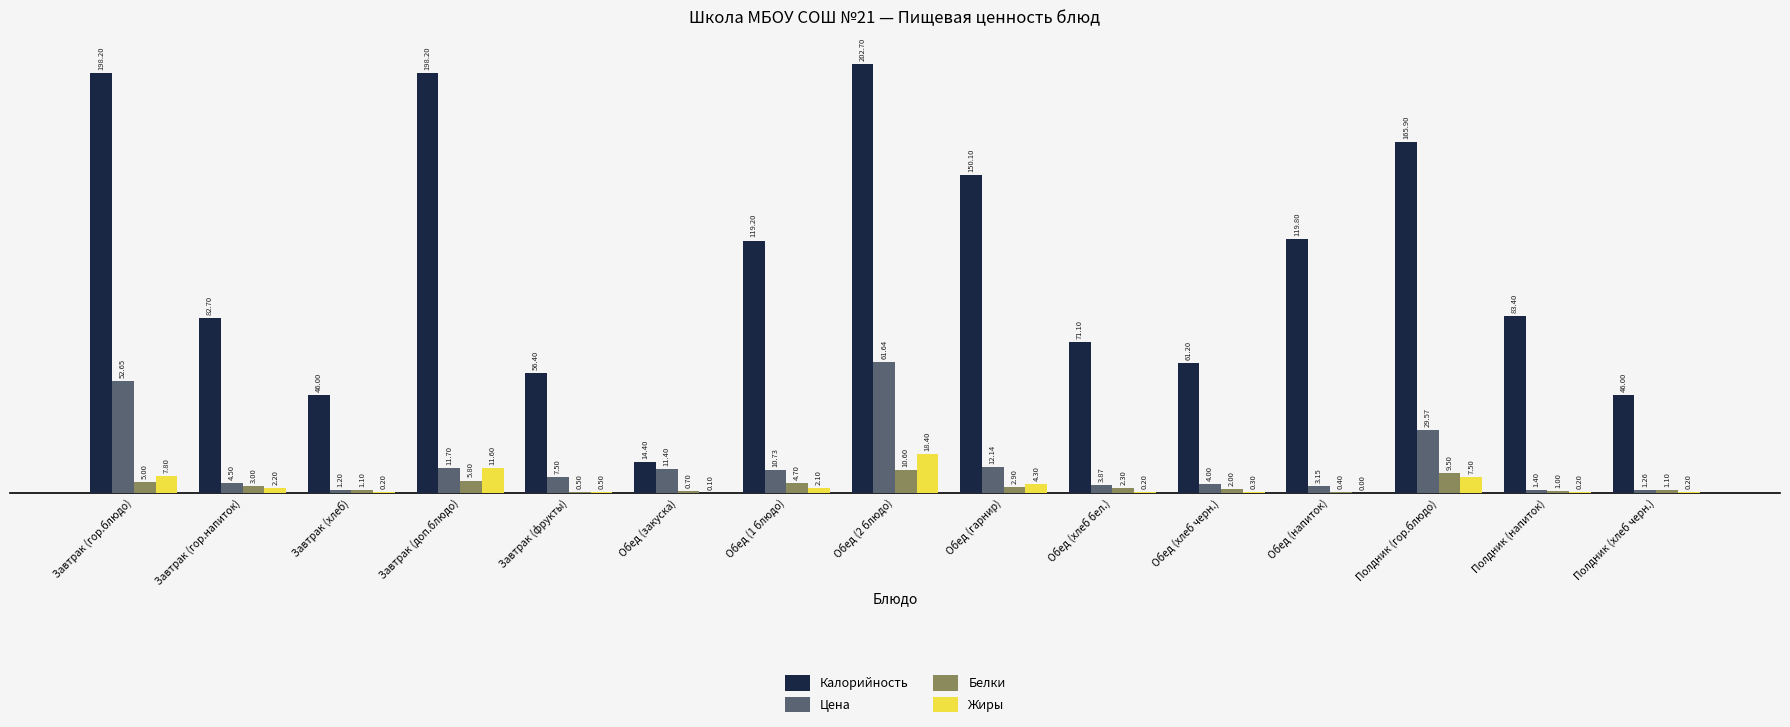

What is the sum of the Цена values at Обед (закуска) and Обед (хлеб бел.)?

15.3